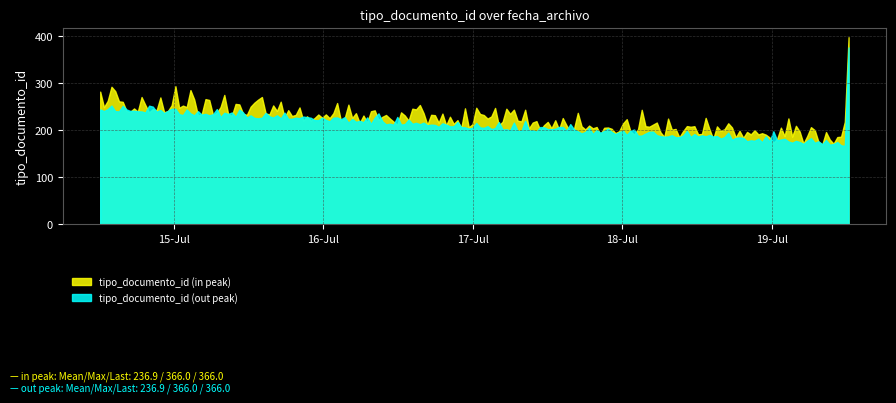

What are all the series names shown in the legend?

tipo_documento_id (in peak), tipo_documento_id (out peak)